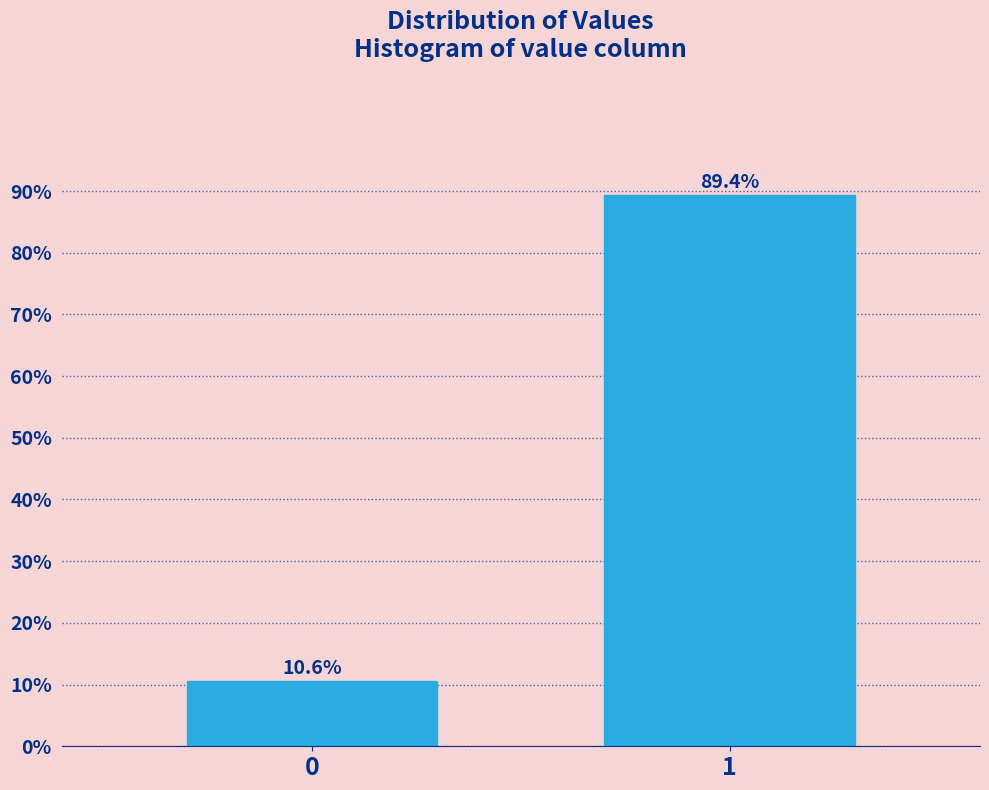

Reading left to right, what are all the values shown in this chart?

0=10.6	1=89.4